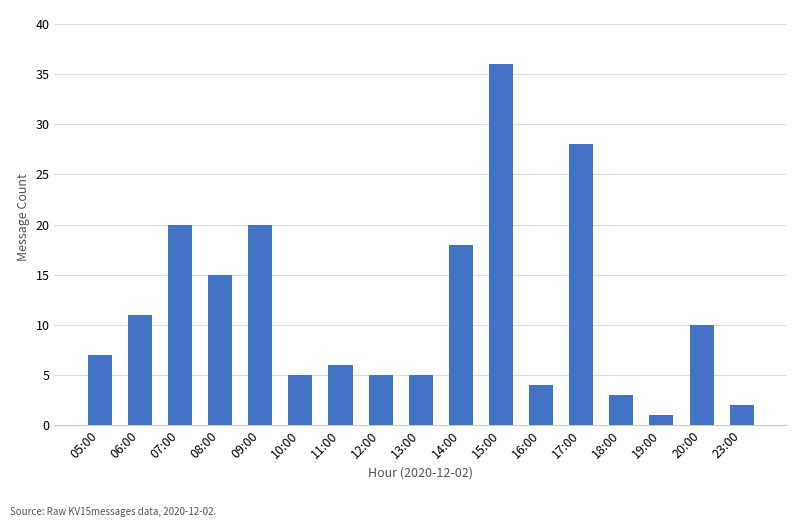

At which label is the value closest to 18?

14:00